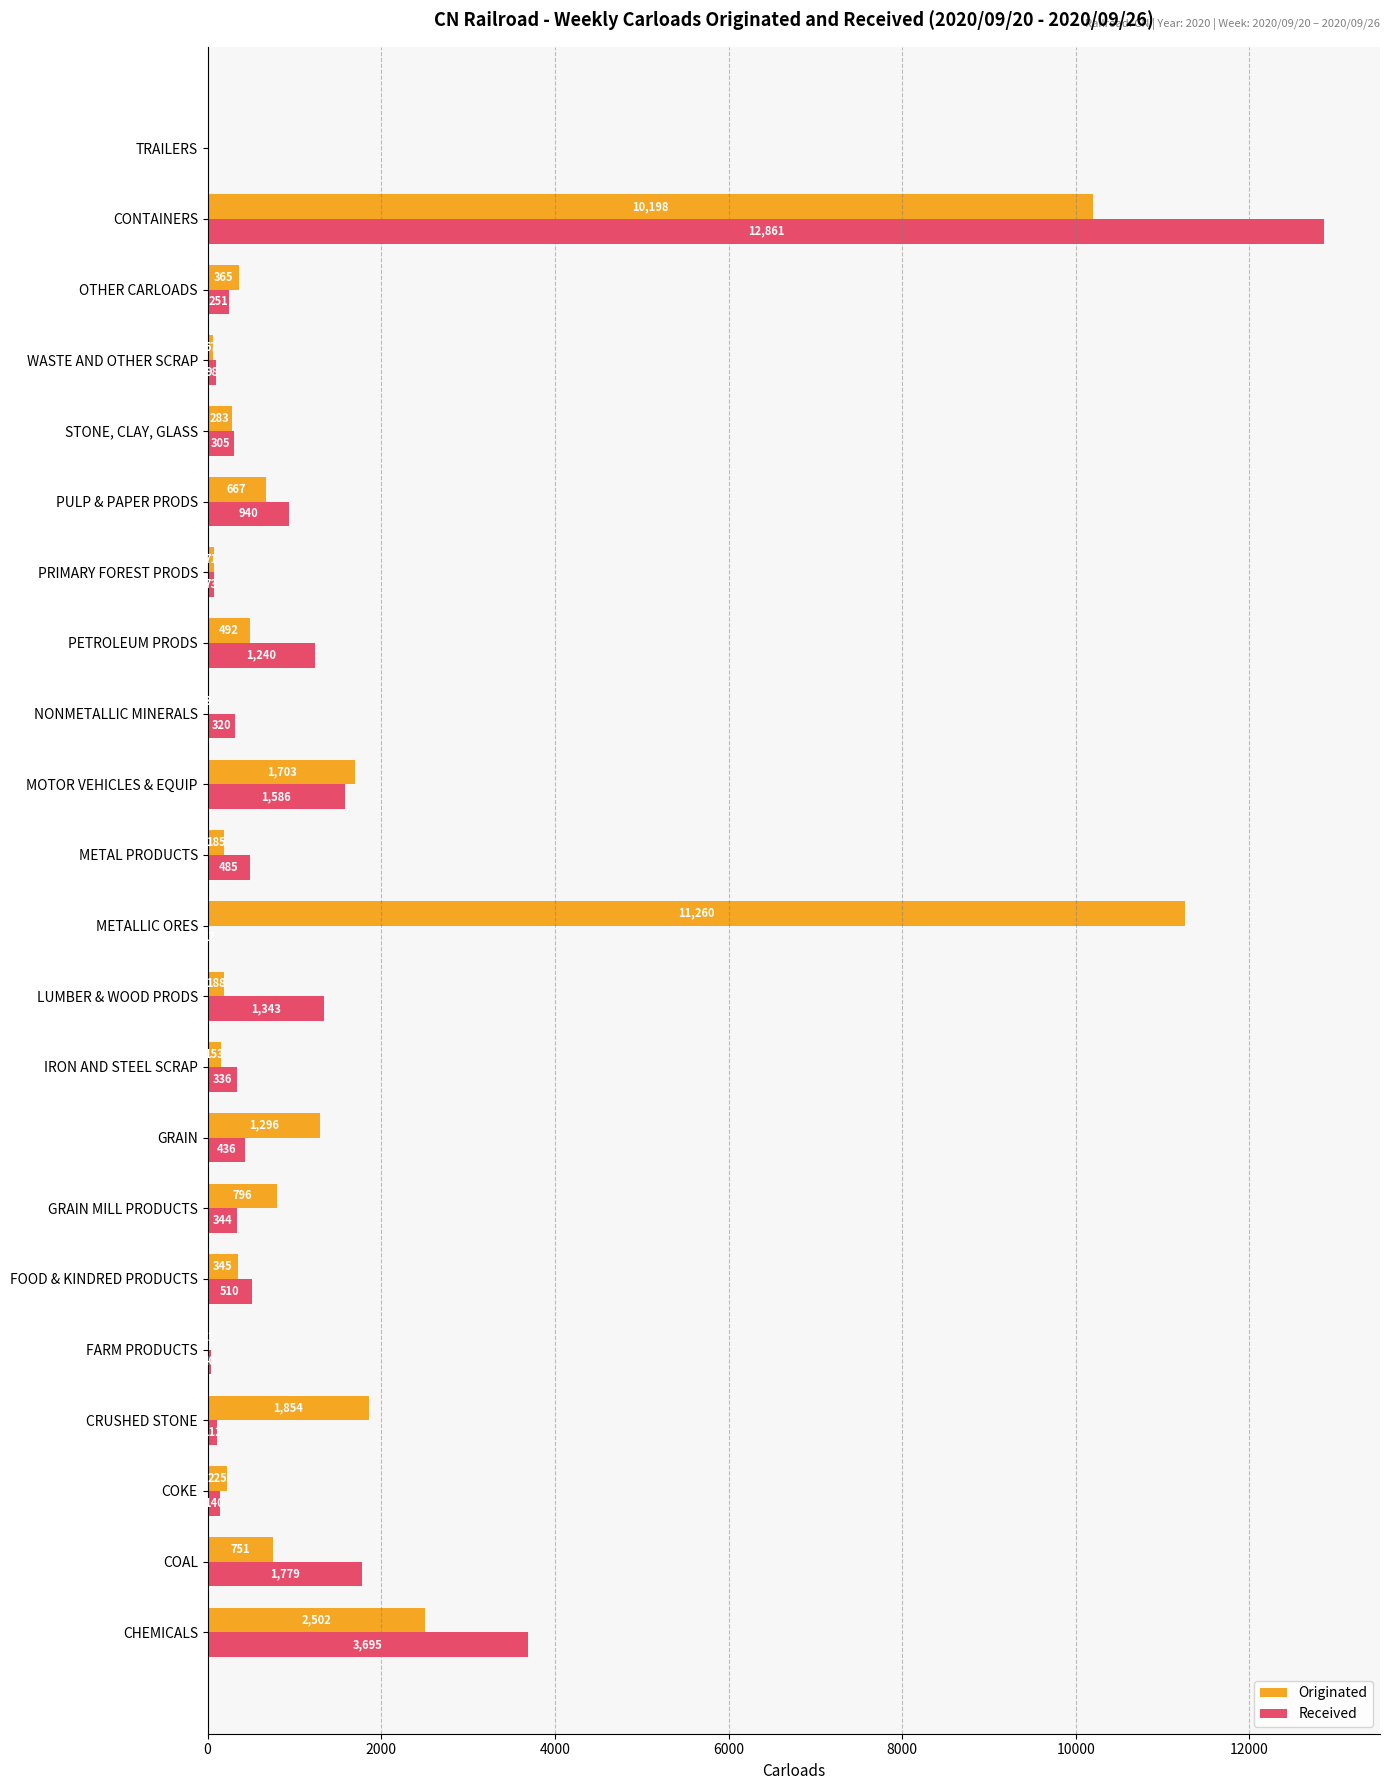

What is the sum of all Received values?

26911